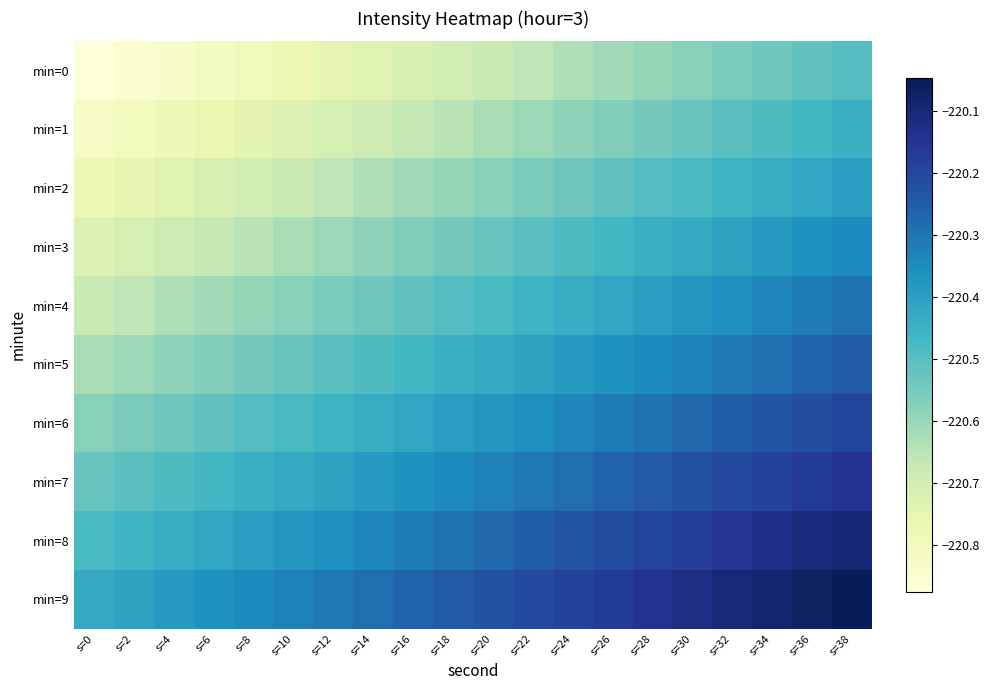

At which category is the sum across all series the highest?

s=38